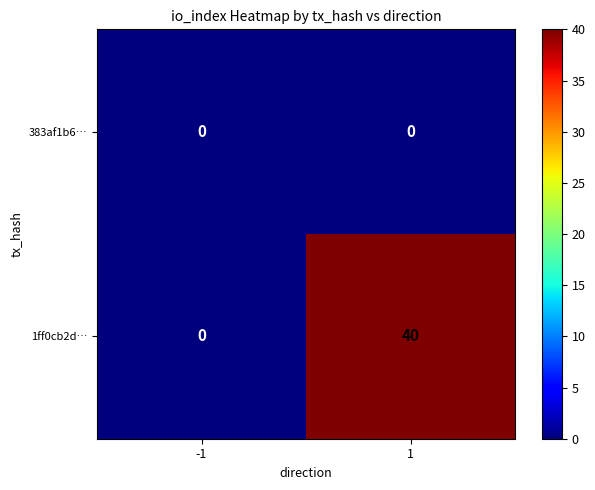

List the labels in order of 1ff0cb2d… value, largest first.

1, -1